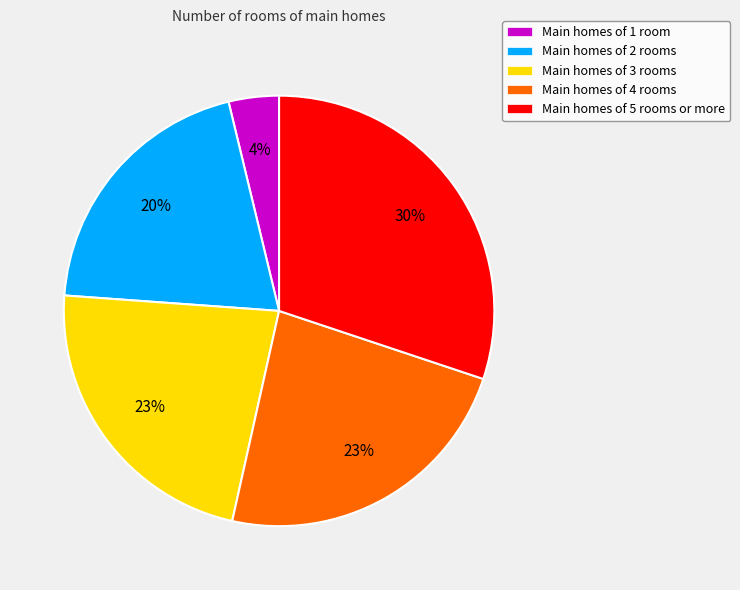

What percentage is the Main homes of 4 rooms slice, to the nearest percent?

23%